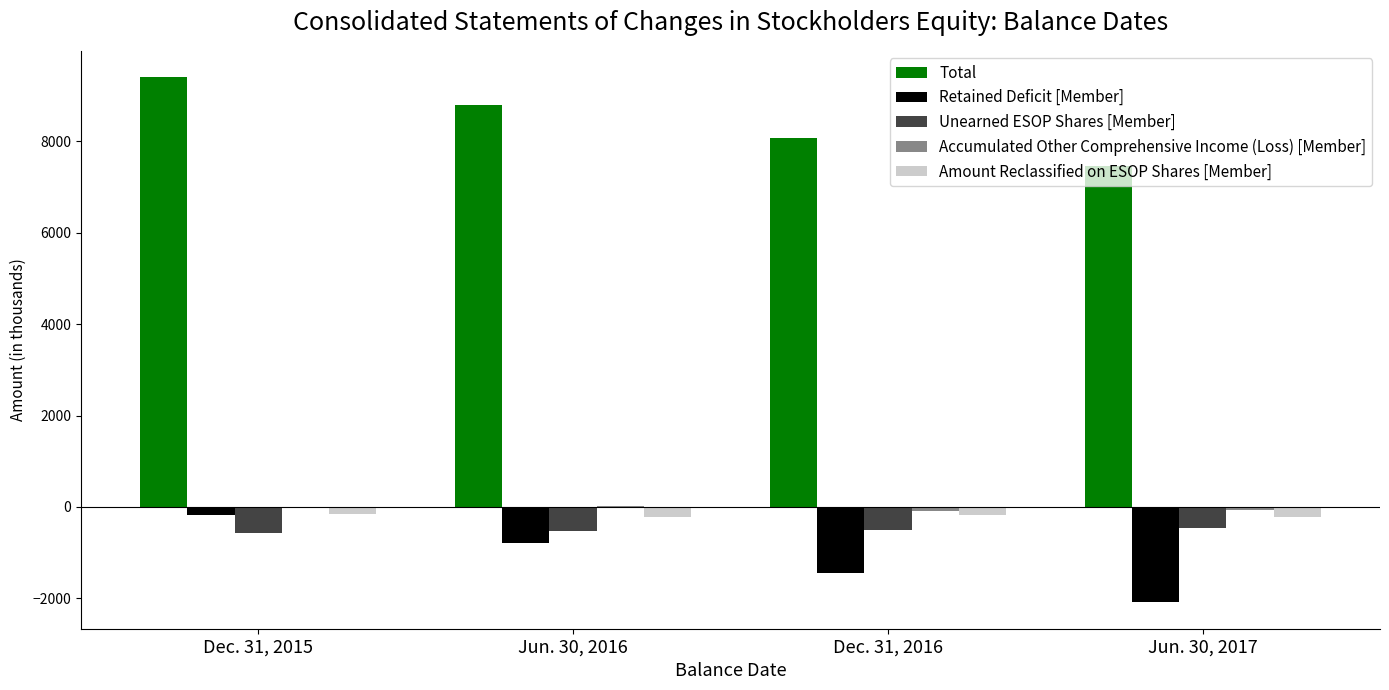

What is the sum of all Unearned ESOP Shares [Member] values?

-2061